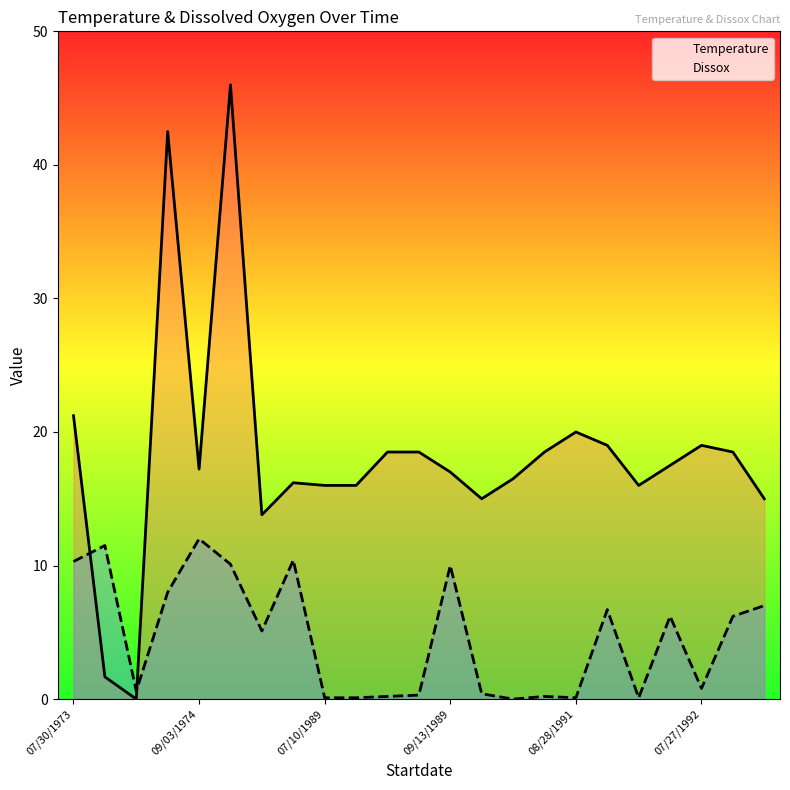

Which series ends up on top after the final intersection of Temperature and Dissox?

Temperature